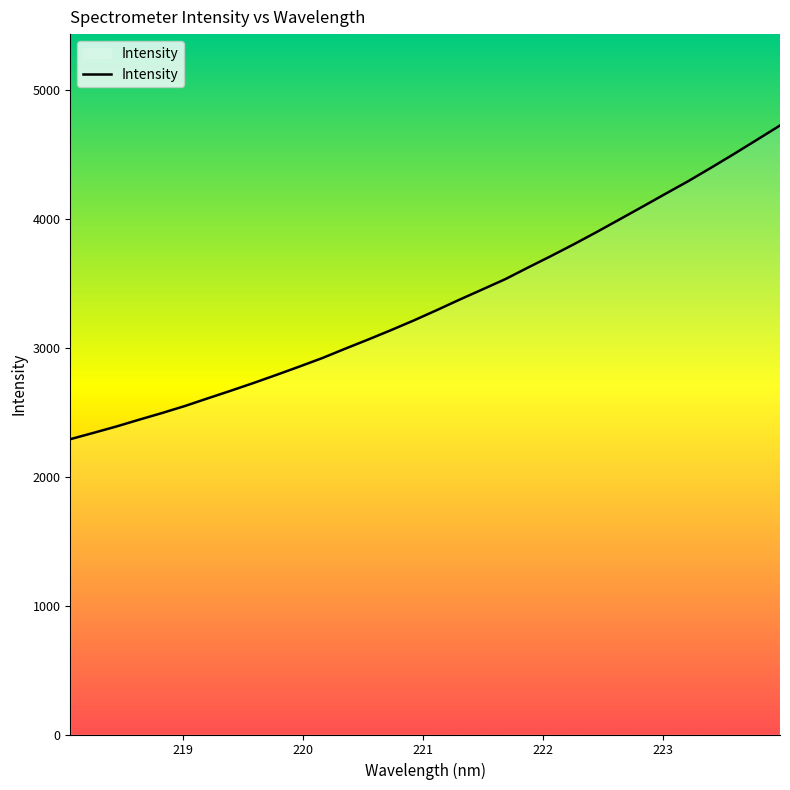

What is the maximum value shown in the chart?

4722.4